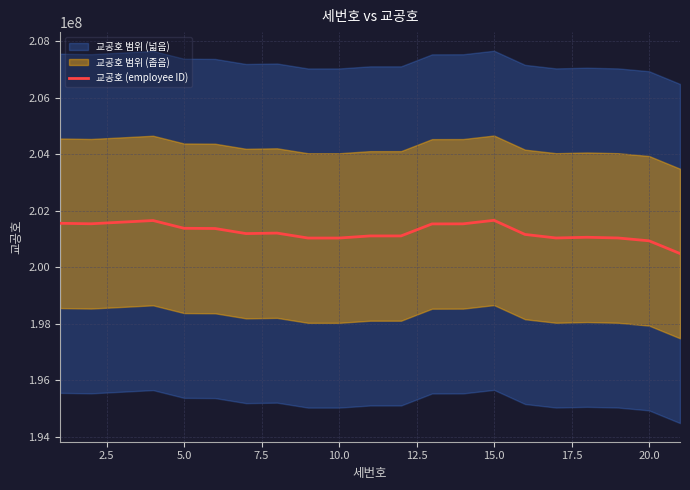

What value does the data have at 20.0?

201037713.2